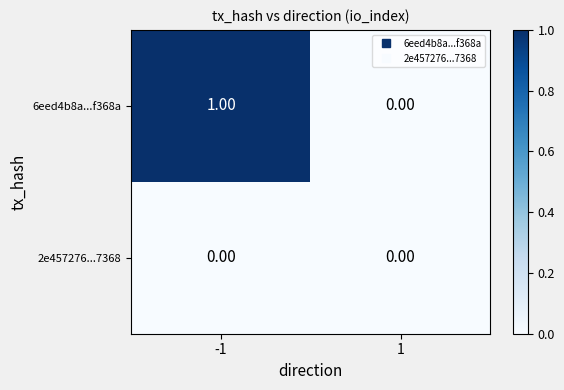

Which series changed the most between -1 and 1?

6eed4b8a...f368a